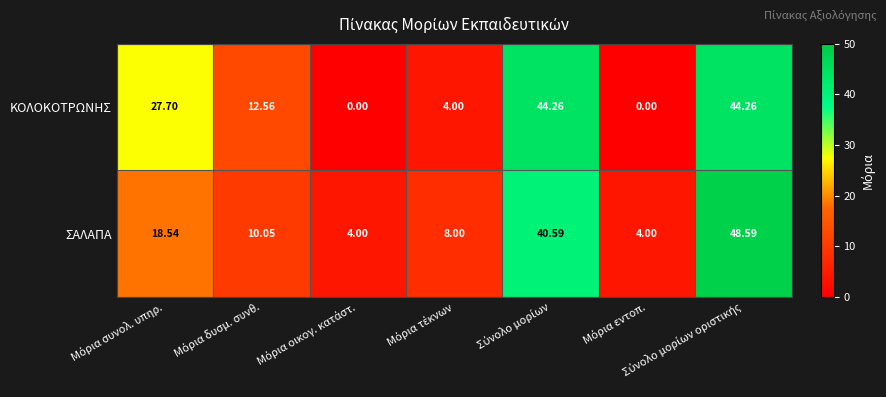

Which series has the largest total across all categories?

ΣΑΛΑΠΑ